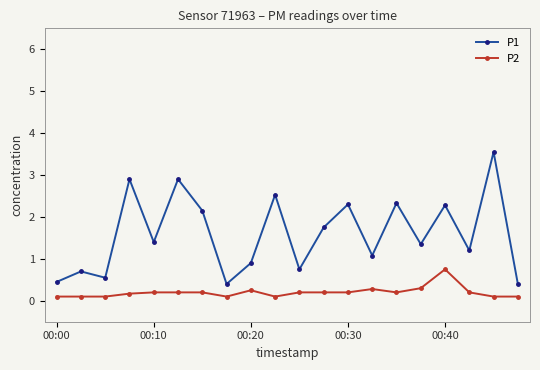

What is the highest value of the P2 series?

0.8